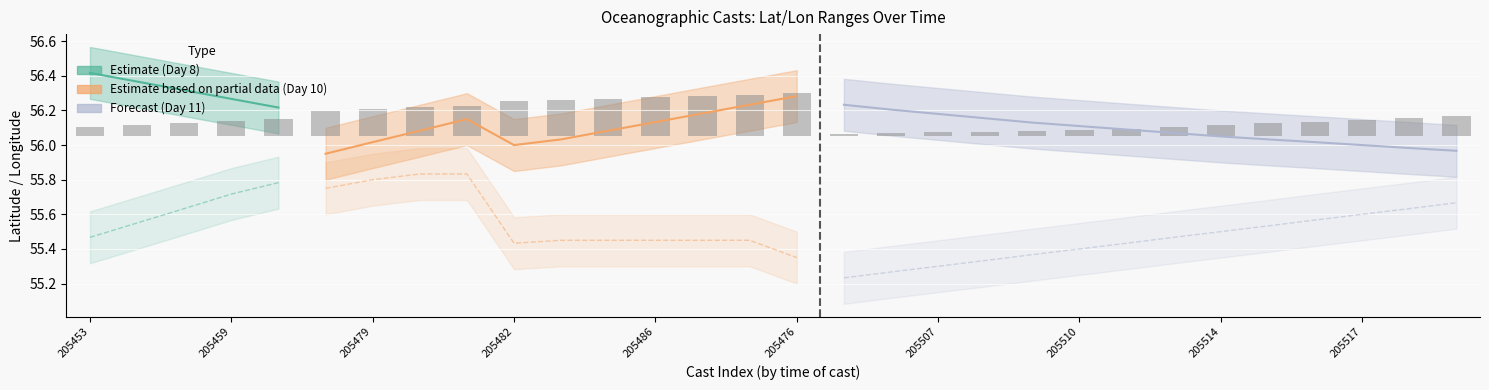

What is the label of the 30th bar from the right?

205453